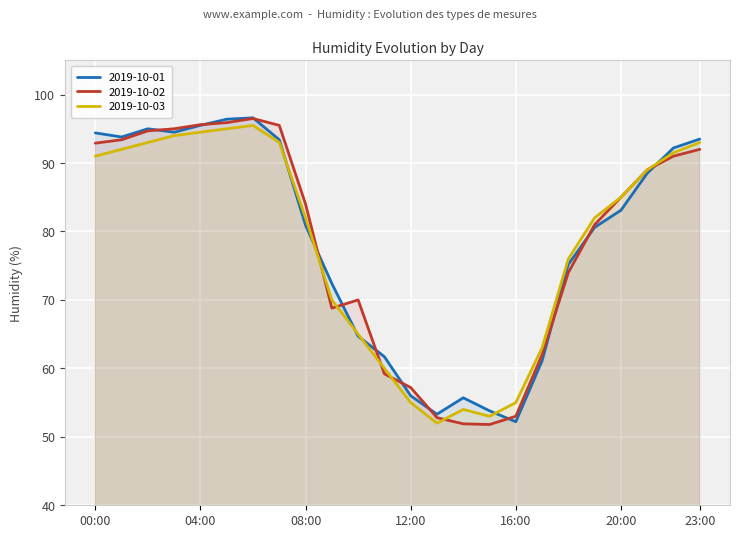

How many lines are shown in the chart?

3